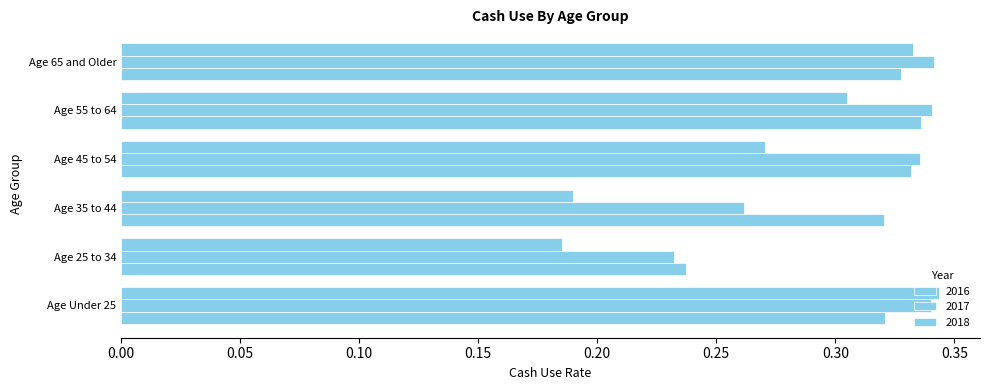

Reading left to right, list all the values displayed in this chart.

2016: 0.3	0.2	0.3	0.3	0.3	0.3
2017: 0.3	0.2	0.3	0.3	0.3	0.3
2018: 0.3	0.2	0.2	0.3	0.3	0.3